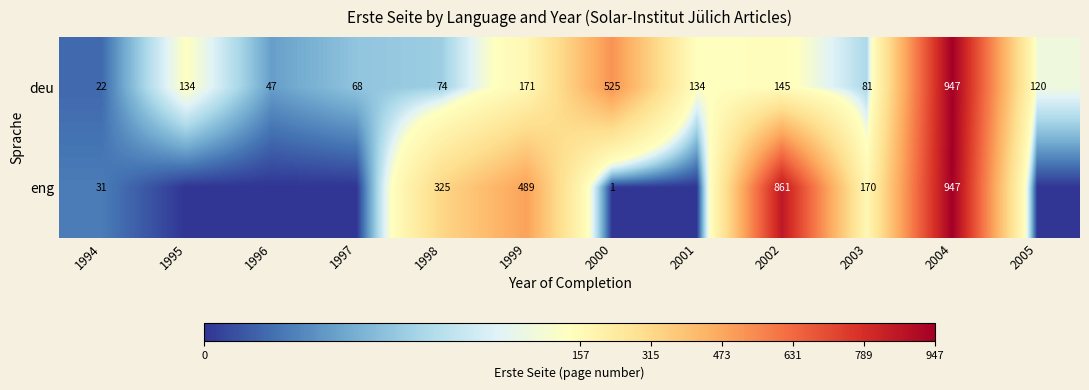

What is the minimum value for deu?

22